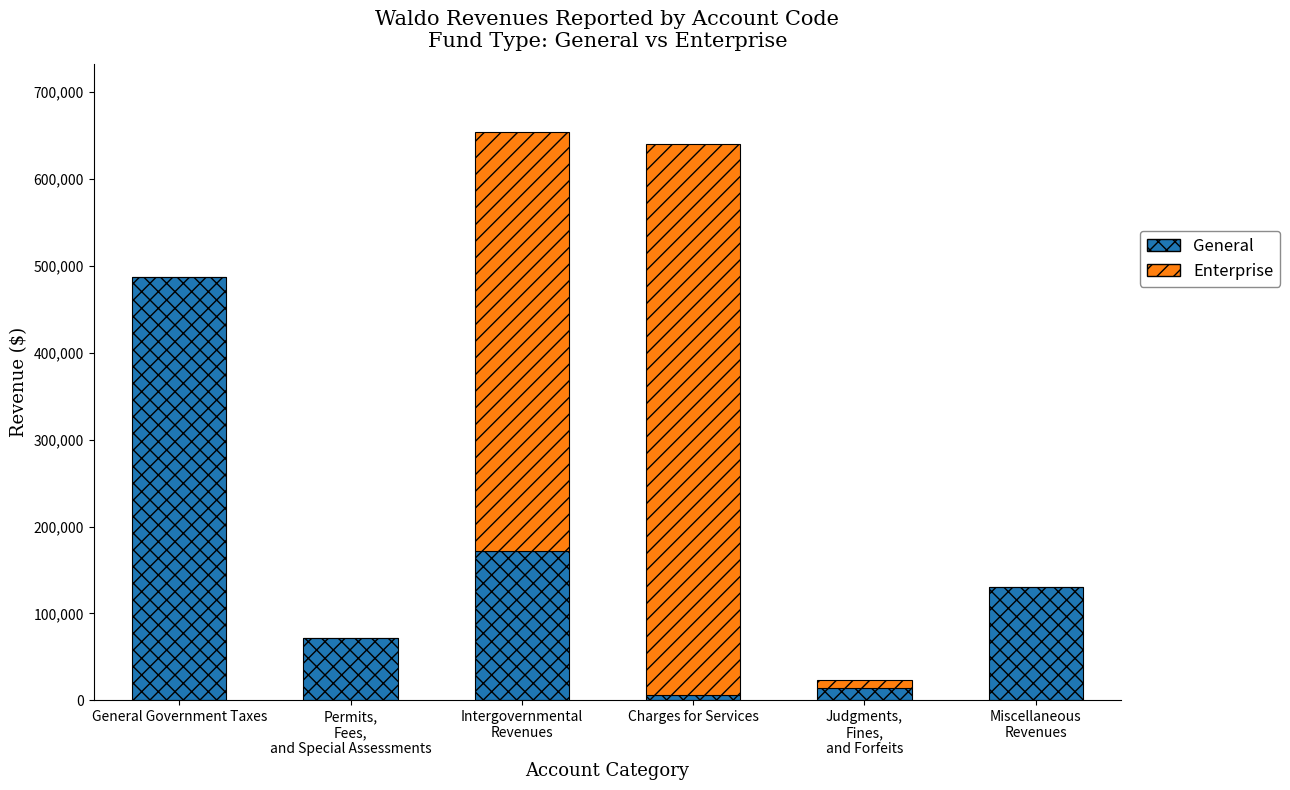

At which category is the sum across all series the highest?

Intergovernmental
Revenues